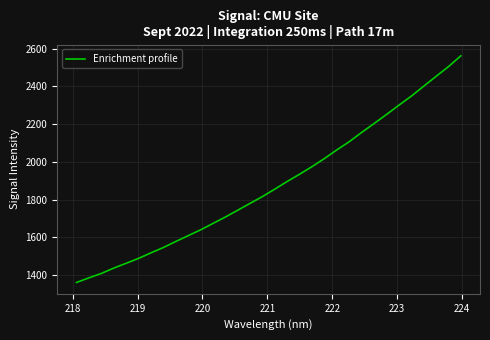

What is the difference between the maximum and minimum values?

1202.4